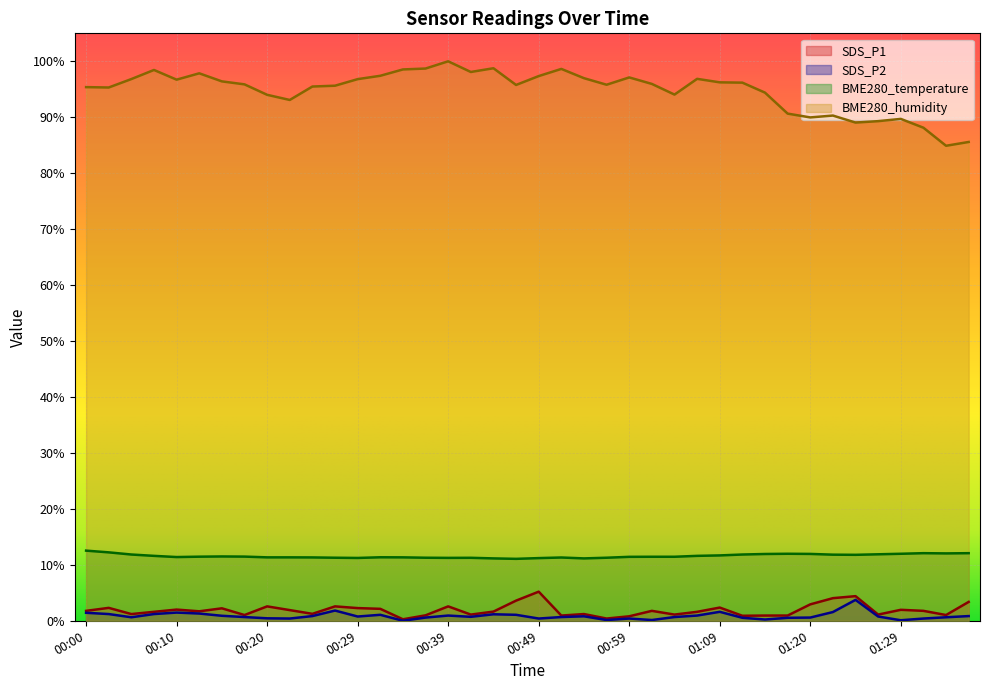

Reading left to right, transcribe all the data shown in this chart.

SDS_P1: 00:00=1.8	00:02=2.3	00:05=1.2	00:07=1.6	00:10=2.0	00:12=1.7	00:15=2.2	00:17=1.0	00:20=2.6	00:22=1.9	00:25=1.2	00:27=2.6	00:29=2.3	00:32=2.1	00:34=0.3	00:37=1.0	00:39=2.6	00:42=1.1	00:44=1.6	00:47=3.6	00:49=5.2	00:52=0.9	00:54=1.2	00:57=0.4	00:59=0.8	01:02=1.8	01:04=1.1	01:07=1.6	01:09=2.4	01:12=0.9	01:15=0.9	01:17=0.9	01:20=2.9	01:22=4.0	01:24=4.4	01:27=1.1	01:29=2.0	01:32=1.8	01:34=1.0	01:37=3.4
SDS_P2: 00:00=1.4	00:02=1.2	00:05=0.6	00:07=1.2	00:10=1.5	00:12=1.3	00:15=0.9	00:17=0.7	00:20=0.4	00:22=0.4	00:25=0.8	00:27=1.8	00:29=0.8	00:32=1.1	00:34=0.0	00:37=0.6	00:39=0.9	00:42=0.7	00:44=1.2	00:47=1.1	00:49=0.4	00:52=0.7	00:54=0.8	00:57=0.1	00:59=0.4	01:02=0.1	01:04=0.7	01:07=0.9	01:09=1.6	01:12=0.5	01:15=0.2	01:17=0.5	01:20=0.6	01:22=1.6	01:24=3.7	01:27=0.8	01:29=0.1	01:32=0.4	01:34=0.6	01:37=0.8
BME280_temperature: 00:00=12.5	00:02=12.2	00:05=11.8	00:07=11.6	00:10=11.4	00:12=11.5	00:15=11.5	00:17=11.5	00:20=11.3	00:22=11.3	00:25=11.3	00:27=11.3	00:29=11.2	00:32=11.3	00:34=11.3	00:37=11.3	00:39=11.2	00:42=11.3	00:44=11.1	00:47=11.1	00:49=11.2	00:52=11.3	00:54=11.1	00:57=11.3	00:59=11.4	01:02=11.4	01:04=11.4	01:07=11.6	01:09=11.7	01:12=11.8	01:15=11.9	01:17=12.0	01:20=11.9	01:22=11.8	01:24=11.8	01:27=11.9	01:29=12.0	01:32=12.1	01:34=12.0	01:37=12.1
BME280_humidity: 00:00=95.4	00:02=95.3	00:05=96.8	00:07=98.5	00:10=96.7	00:12=97.9	00:15=96.4	00:17=95.9	00:20=94.0	00:22=93.1	00:25=95.5	00:27=95.6	00:29=96.8	00:32=97.4	00:34=98.5	00:37=98.7	00:39=100.0	00:42=98.1	00:44=98.8	00:47=95.8	00:49=97.4	00:52=98.6	00:54=97.0	00:57=95.8	00:59=97.1	01:02=96.0	01:04=94.1	01:07=96.9	01:09=96.2	01:12=96.2	01:15=94.4	01:17=90.7	01:20=90.0	01:22=90.3	01:24=89.1	01:27=89.3	01:29=89.7	01:32=88.1	01:34=84.9	01:37=85.6